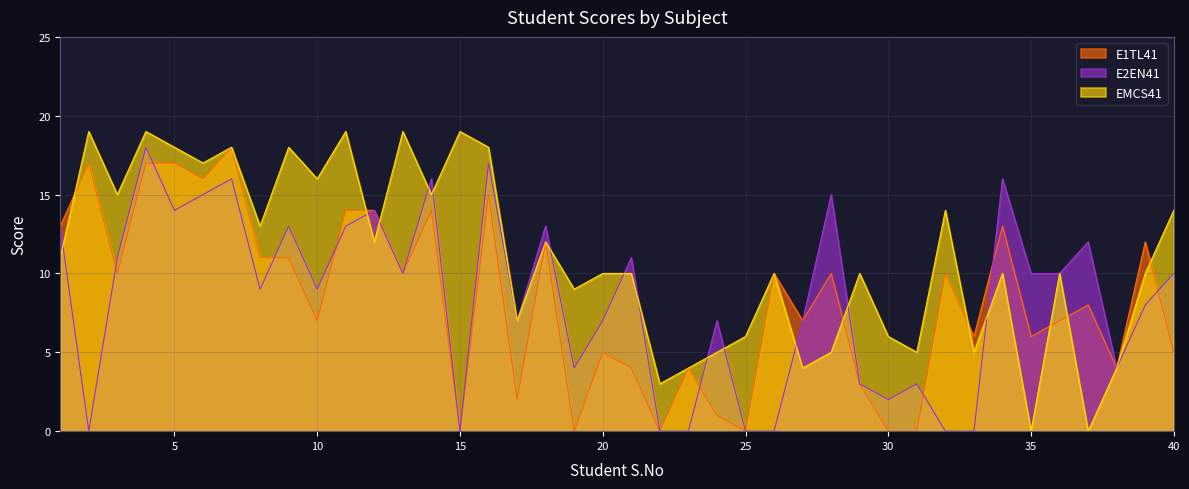

List the series in order of their peak value, highest first.

EMCS41, E1TL41, E2EN41